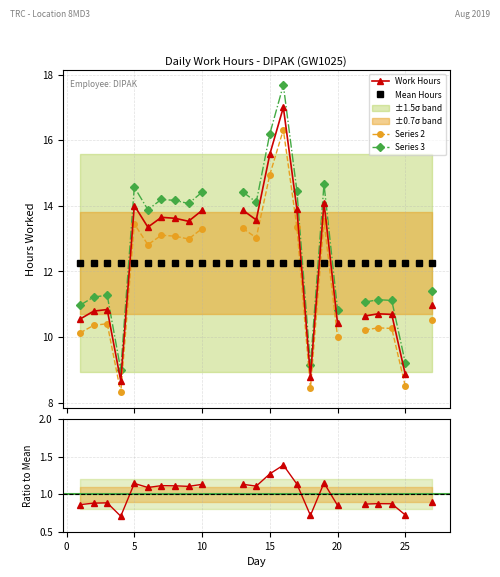

Reading left to right, transcribe all the data shown in this chart.

10.6	10.8	10.8	8.7	14.0	13.3	13.7	13.6	13.5	13.9	0.0	0.0	13.9	13.6	15.6	17.0	13.9	8.8	14.1	10.4	0.0	10.6	10.7	10.7	8.9	0.0	11.0